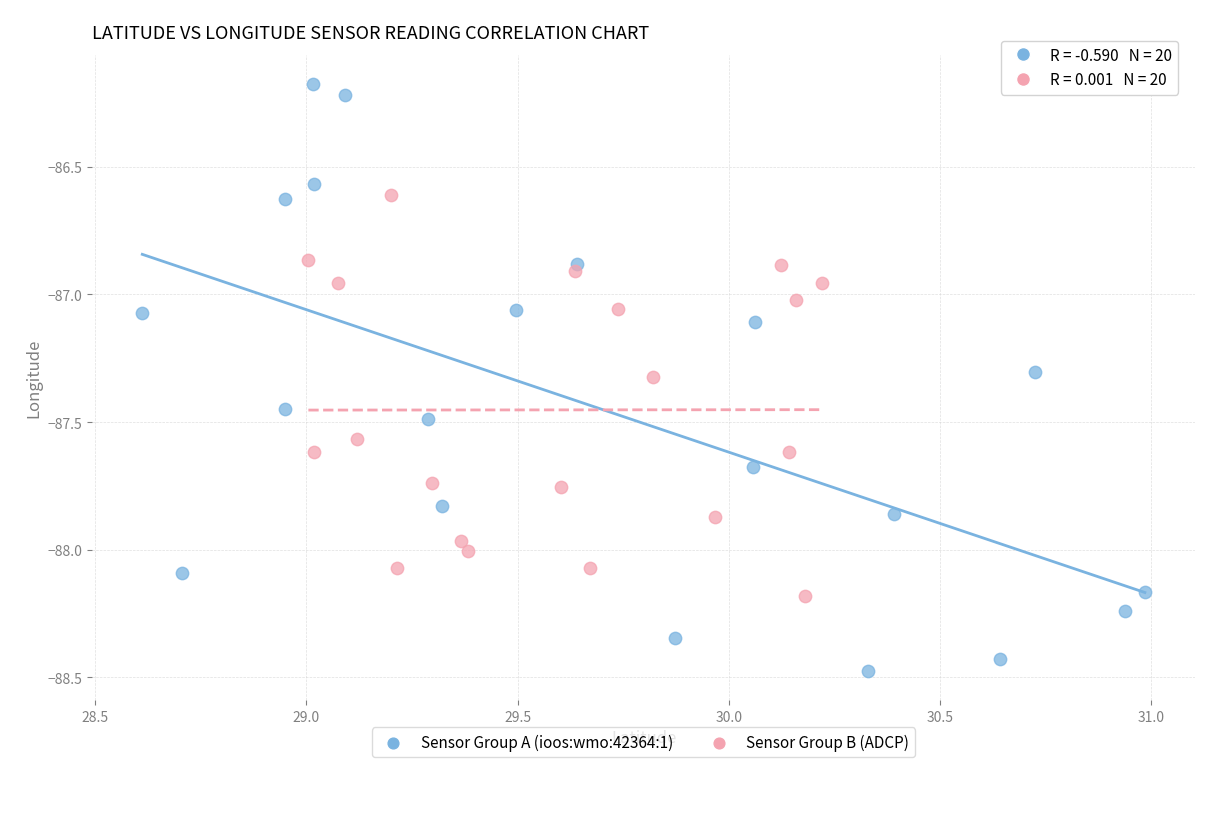

Which series contains the lowest Y value?

Sensor Group A (ioos:wmo:42364:1)